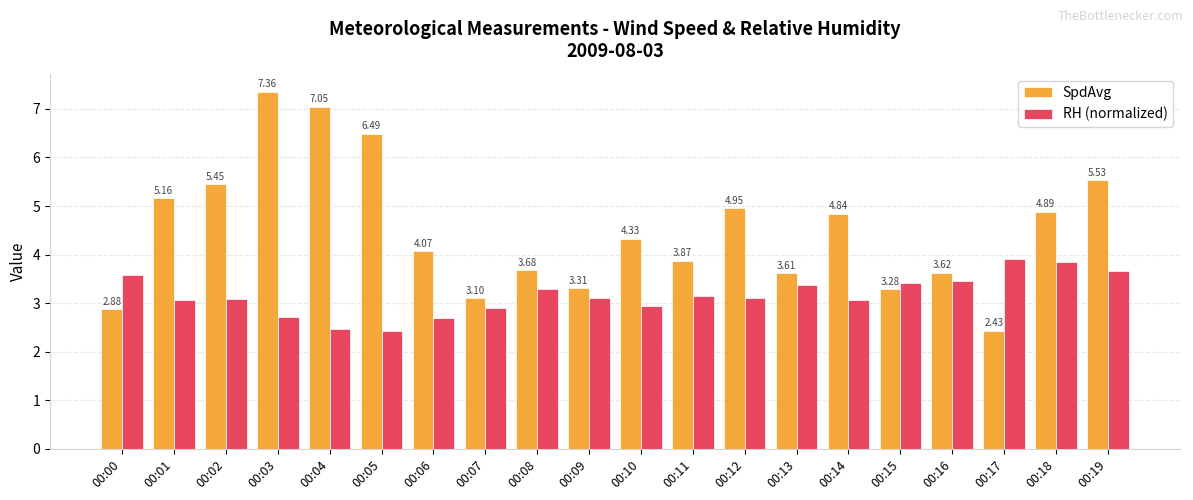

What are all the series names shown in the legend?

SpdAvg, RH (normalized)